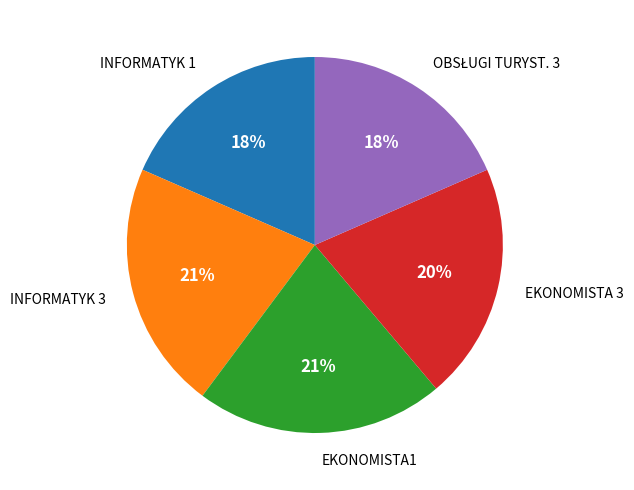

Does any single category account for the majority?

No